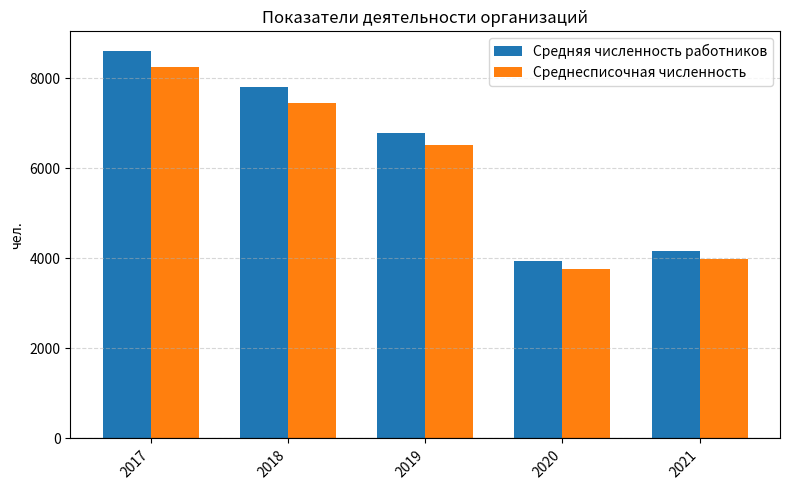

Reading left to right, extract all data points from this chart.

Средняя численность работников: 2017=8608	2018=7802	2019=6792	2020=3932	2021=4166
Среднесписочная численность: 2017=8245	2018=7442	2019=6508	2020=3760	2021=3973